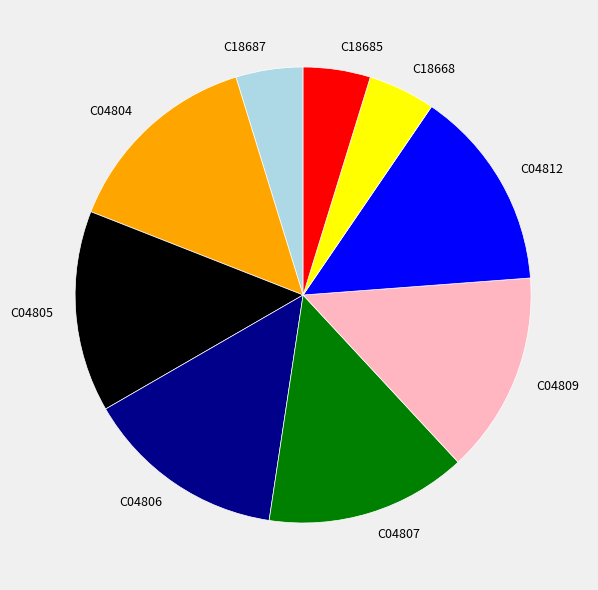

Is the sum of C04812 and C04804 greater than half?

No